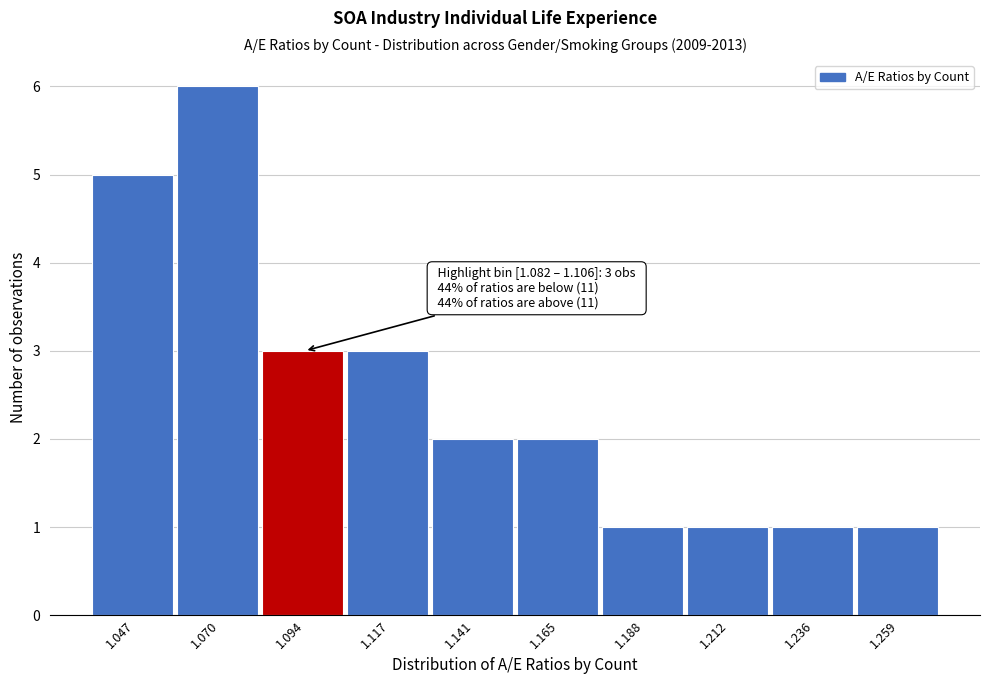

Which range on the x-axis has the tallest bar?

1.060 to 1.080